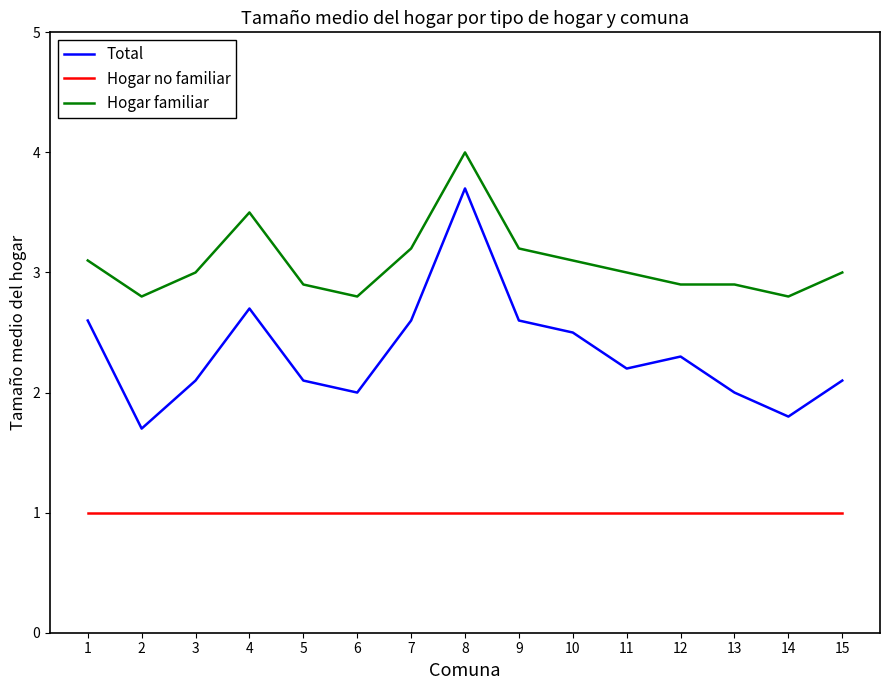

How many series are shown in this chart?

3